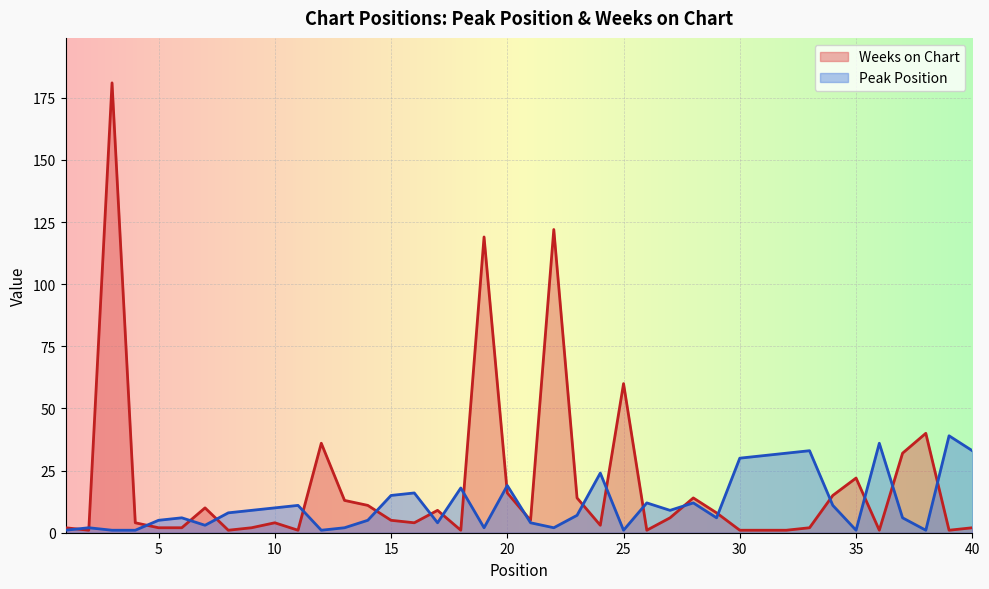

Rank the series at 31 from lowest to highest value.

Weeks on Chart, Peak Position